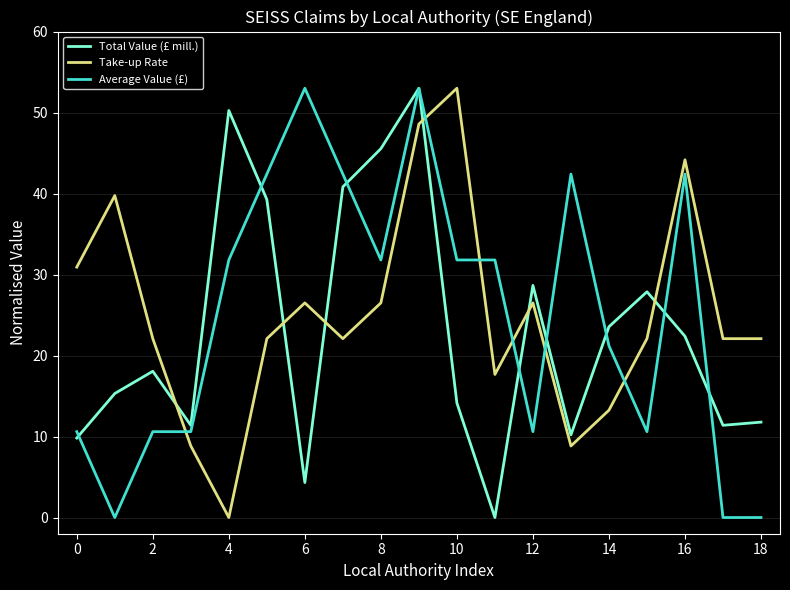

What is the average value of the Take-up Rate series?

25.1